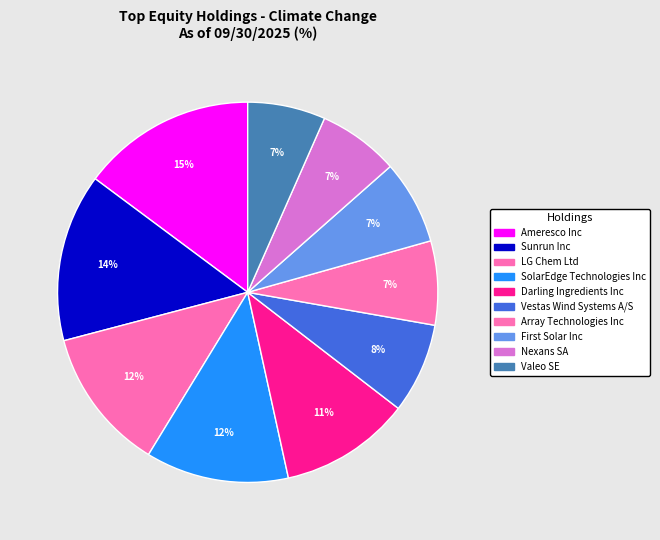

Count the number of slices in the pie.

10